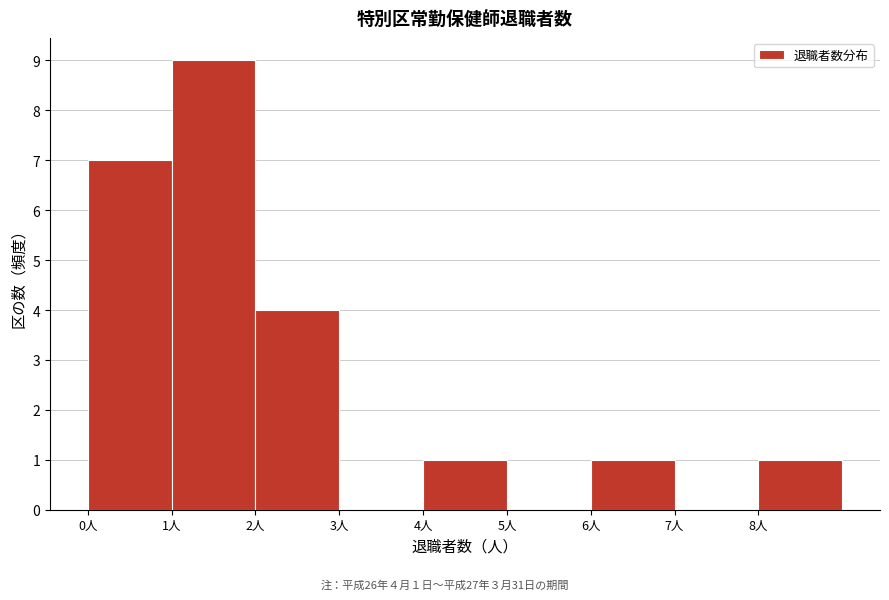

Over which range of the x-axis is the bar tallest?

1 to 2